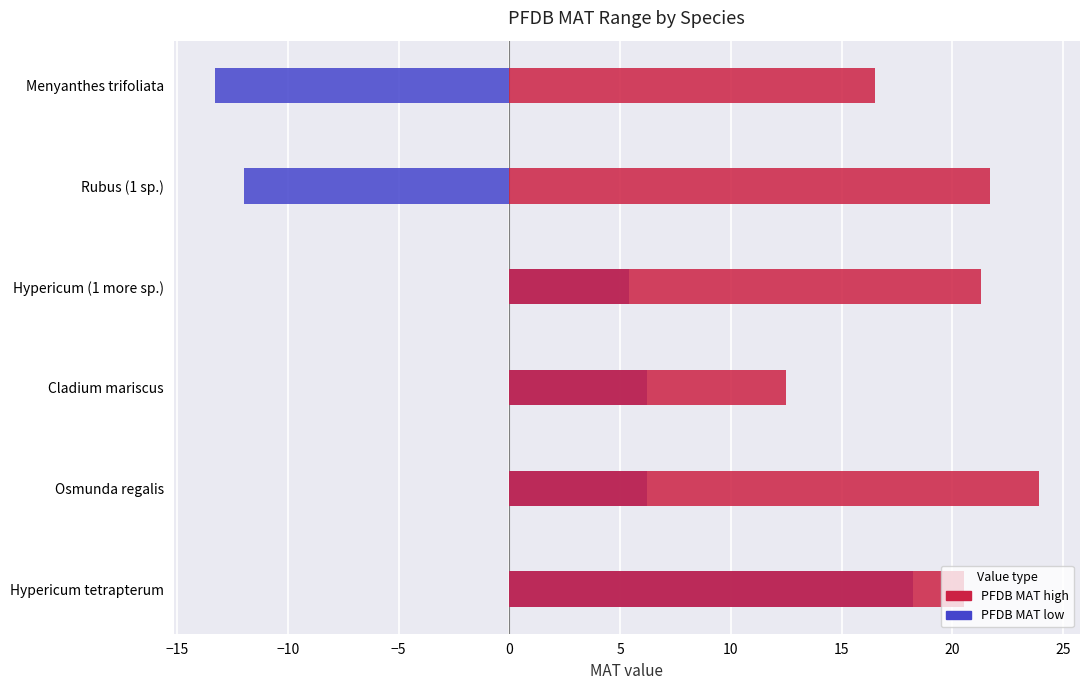

The PFDB MAT high series shows 21.7 at Rubus (1 sp.). True or false?

True